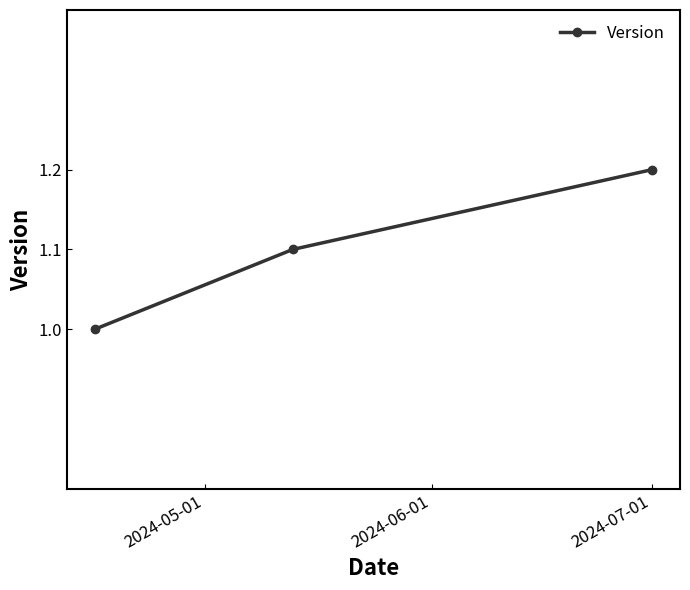

What is the sum of all values?

3.3